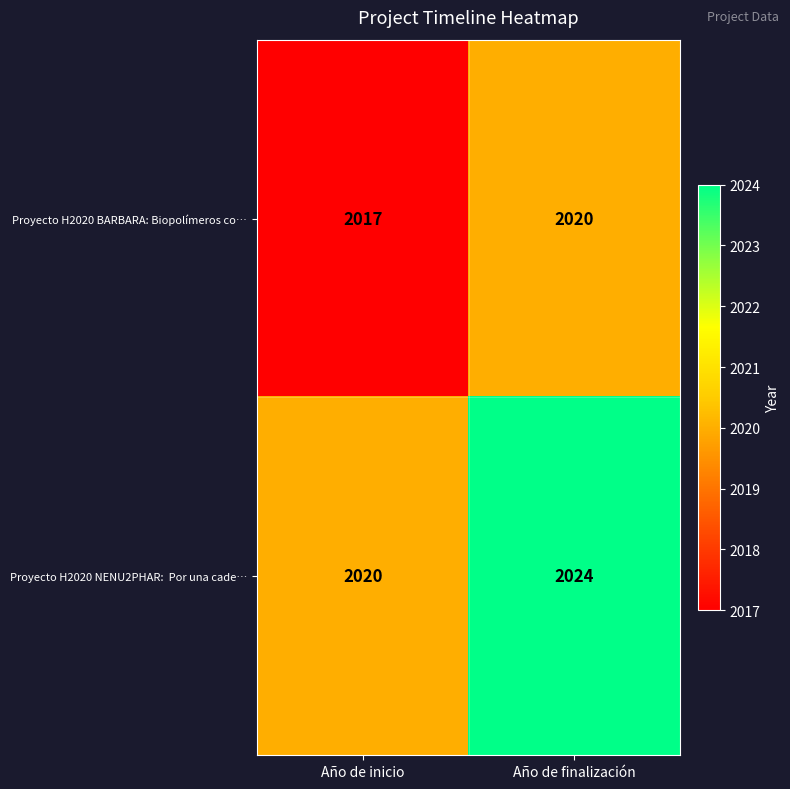

At which label does Proyecto H2020 BARBARA: Biopolímeros co… reach its peak?

Año de finalización